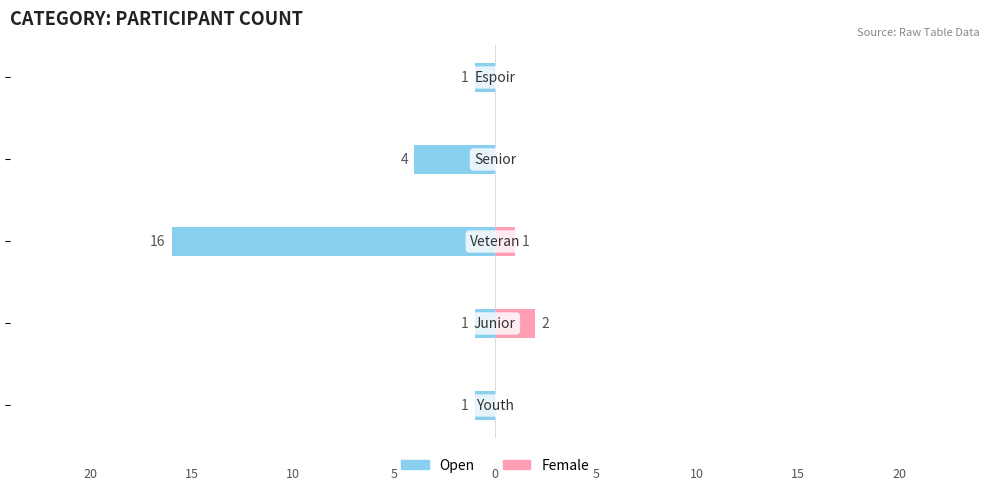

At how many categories does at least one series exceed -15?

5